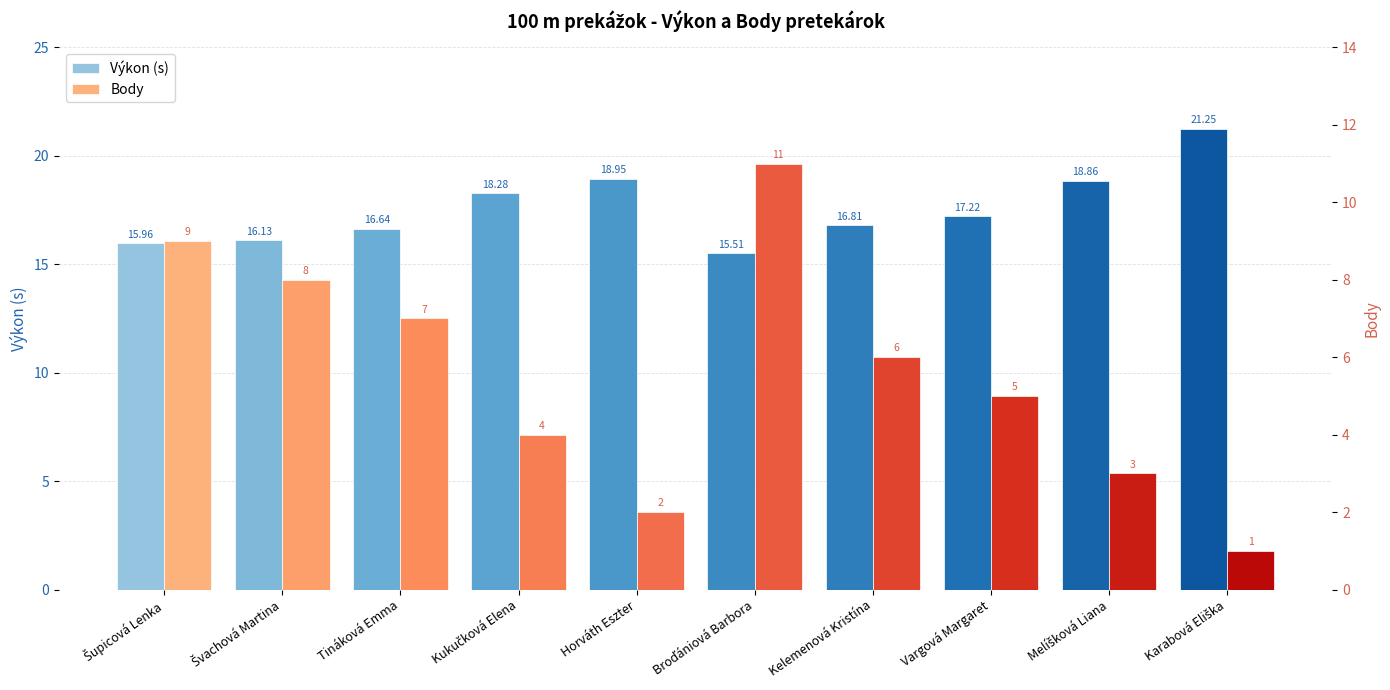

How many bars are there in each group?

2